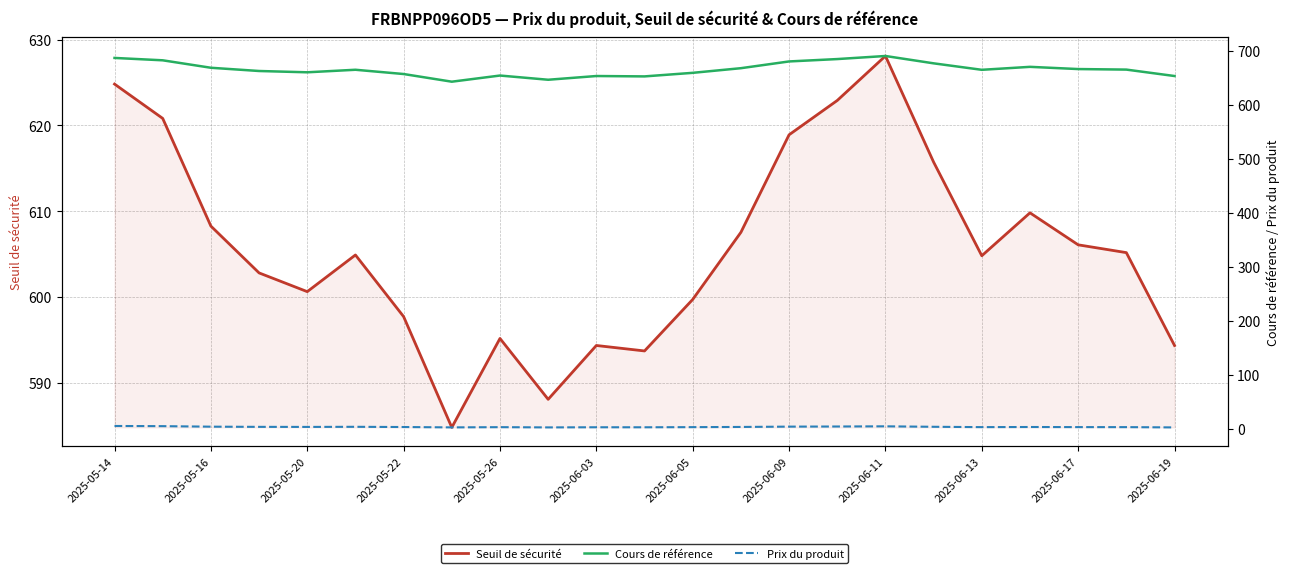

What is the value of the Cours de référence point at the 6th from the left?

664.7